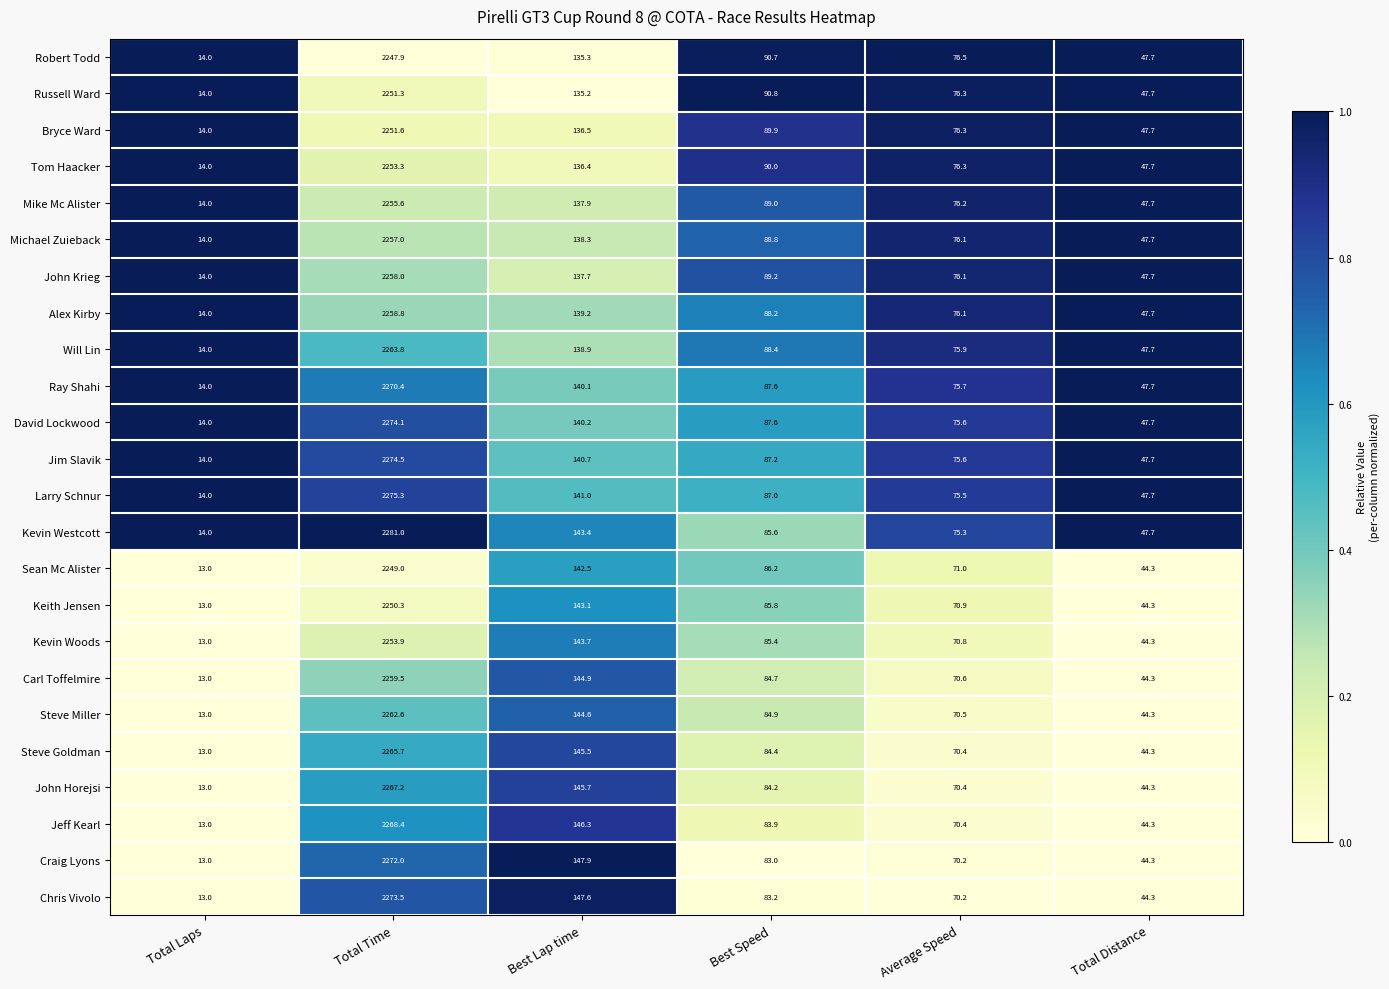

What is the highest value of the Will Lin series?

2263.8